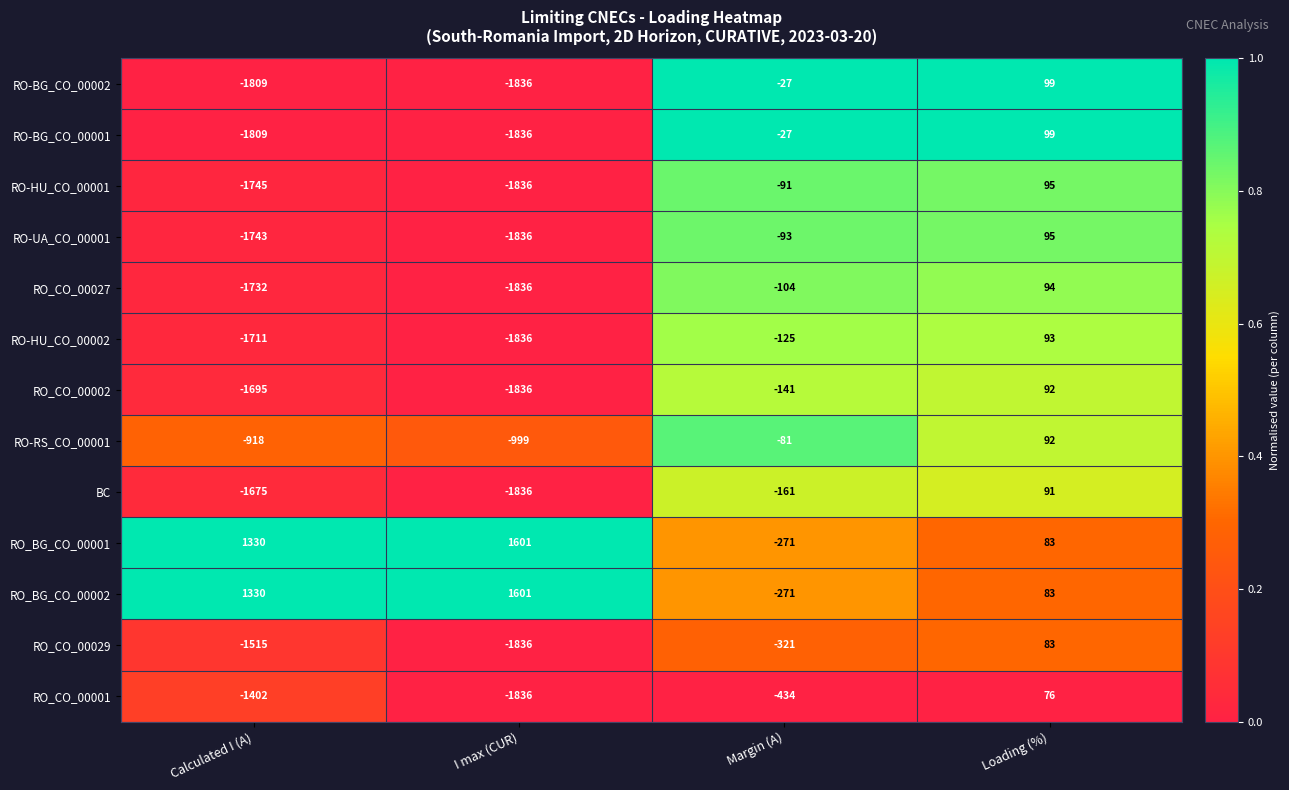

What is the lowest value of the BC series?

-1836